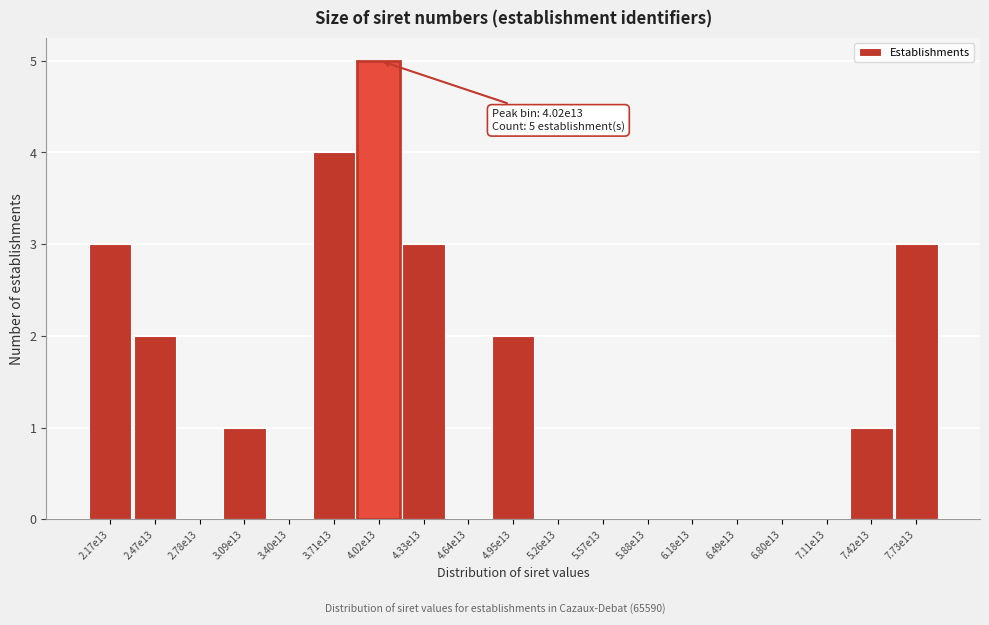

Reading left to right, transcribe all the data shown in this chart.

2.17e13=3	2.47e13=2	2.78e13=0	3.09e13=1	3.40e13=0	3.71e13=4	4.02e13=5	4.33e13=3	4.64e13=0	4.95e13=2	5.26e13=0	5.57e13=0	5.88e13=0	6.18e13=0	6.49e13=0	6.80e13=0	7.11e13=0	7.42e13=1	7.73e13=3